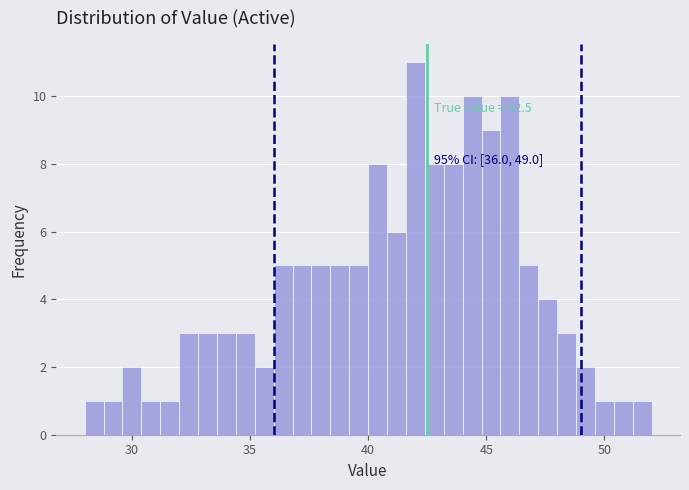

Around what value on the x-axis is the tallest bar? Give the approximate position of its centre, as read against the axis.

42.0